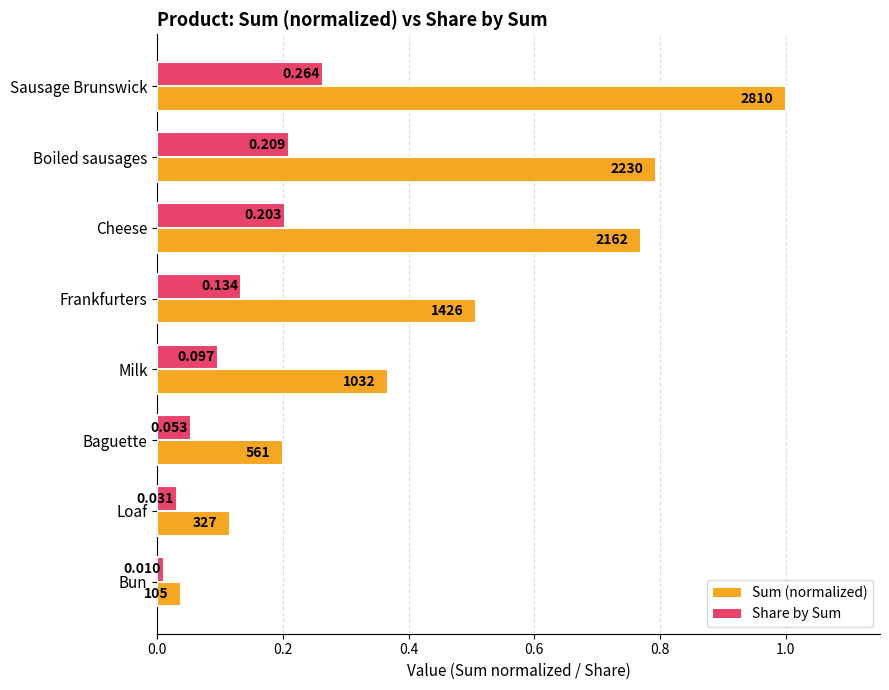

Is the value of Sum (normalized) at Frankfurters greater than the value of Share by Sum at Bun?

Yes